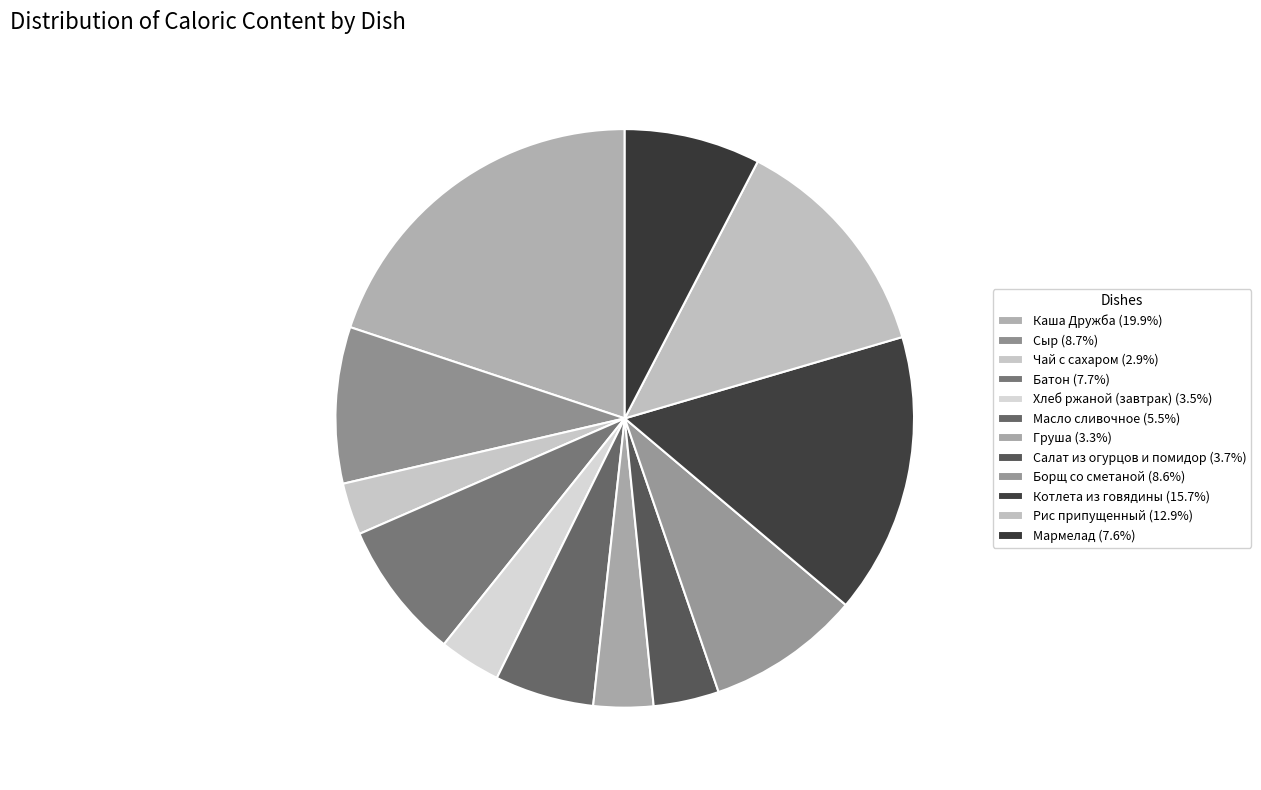

The Сыр slice represents 9% of the pie. True or false?

True